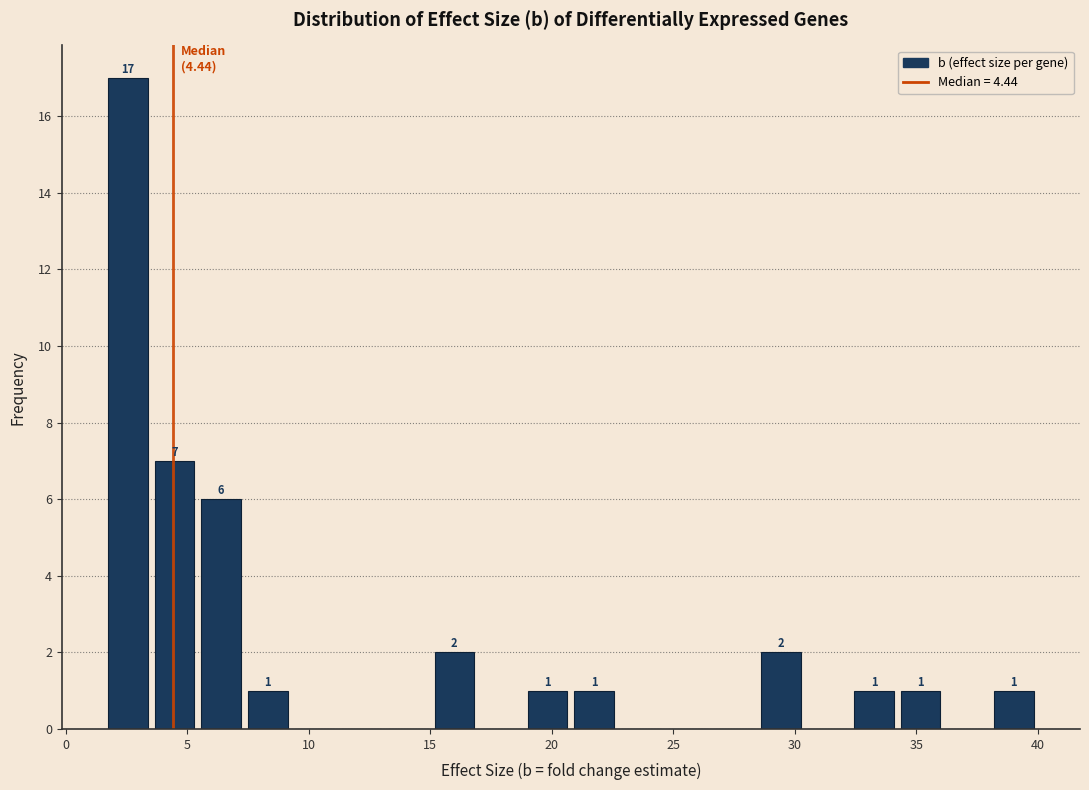

Around what value on the x-axis is the tallest bar? Give the approximate position of its centre, as read against the axis.

2.5